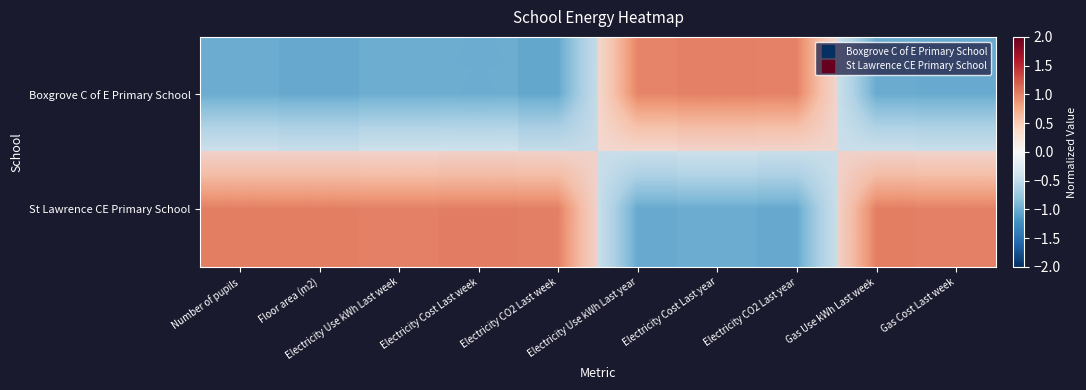

How many data points in Boxgrove C of E Primary School are less than 0?

7